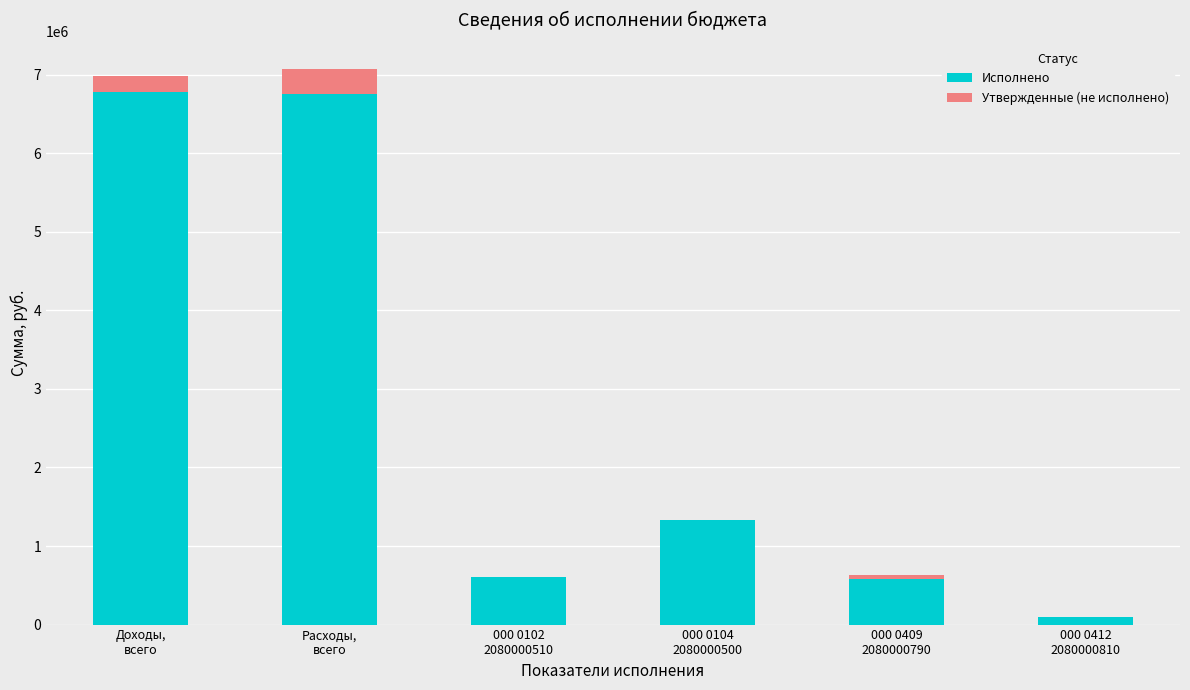

What is the sum of all Исполнено values?

16137943.0